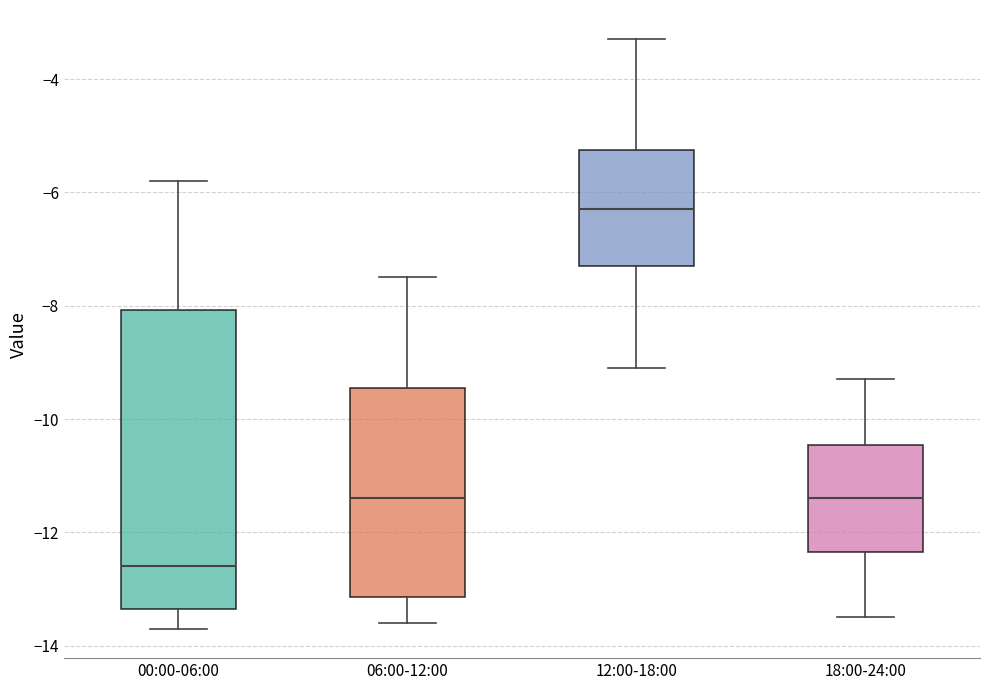

Reading left to right, transcribe this box plot: for each box, give where its median line is, the range the box spans, and where its two whiskers end, as read against the y-axis. The values are not printed on the chart, so give them approximately, as read against the axis.

00:00-06:00: median -12.6, box -13.4 to -8.0, whiskers -13.6 to -5.8
06:00-12:00: median -11.4, box -13.2 to -9.4, whiskers -13.6 to -7.4
12:00-18:00: median -6.2, box -7.2 to -5.2, whiskers -9.0 to -3.2
18:00-24:00: median -11.4, box -12.4 to -10.4, whiskers -13.4 to -9.2